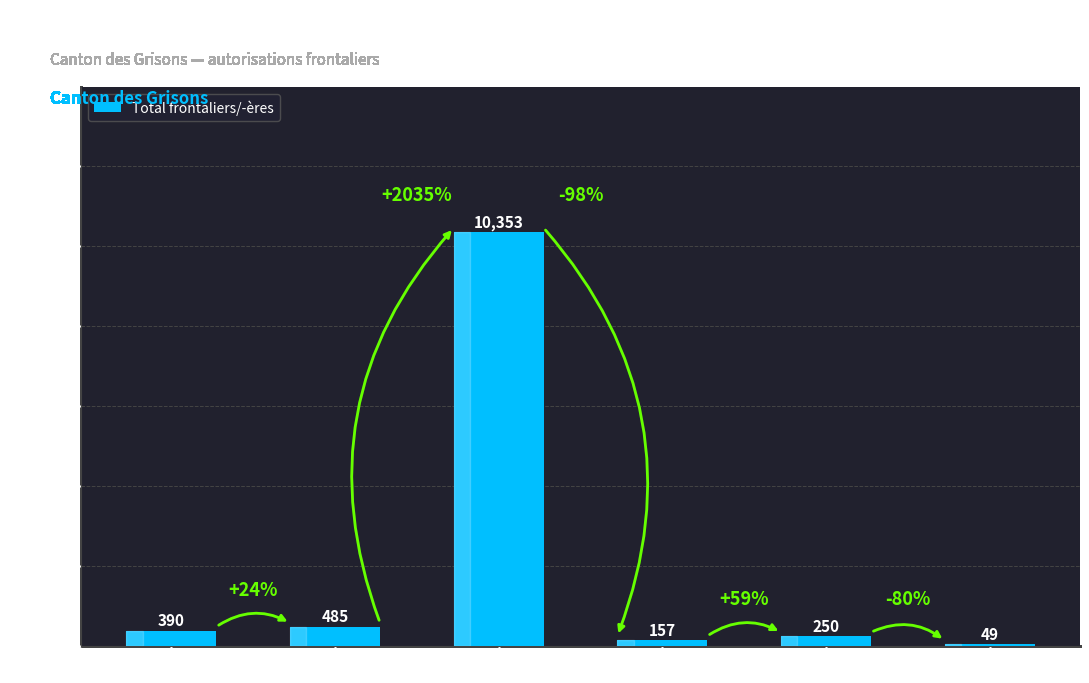

What is the label of the 4th bar from the left?

Pologne